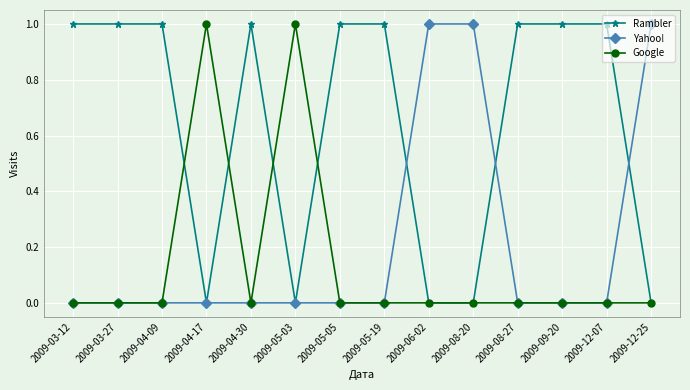

Count the number of categories in the chart.

14